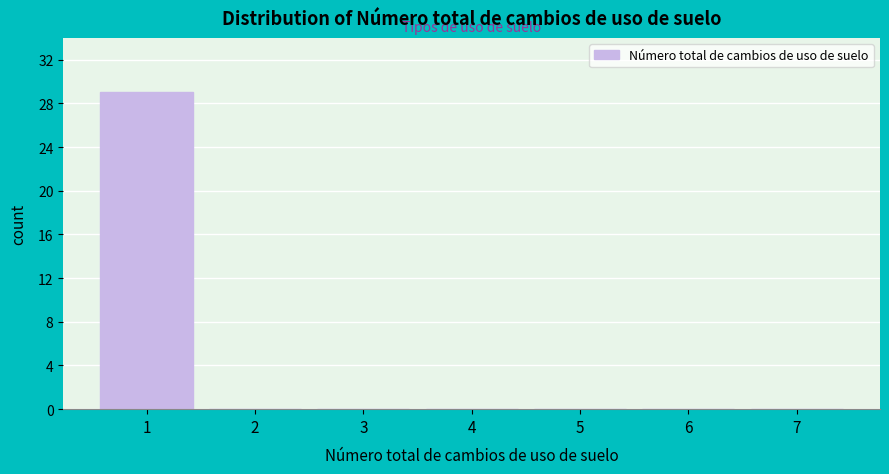

What is the height of the bar covering 0.5 to 1.5 on the x-axis? The values are not printed on the chart, so give them approximately, as read against the axis.

29